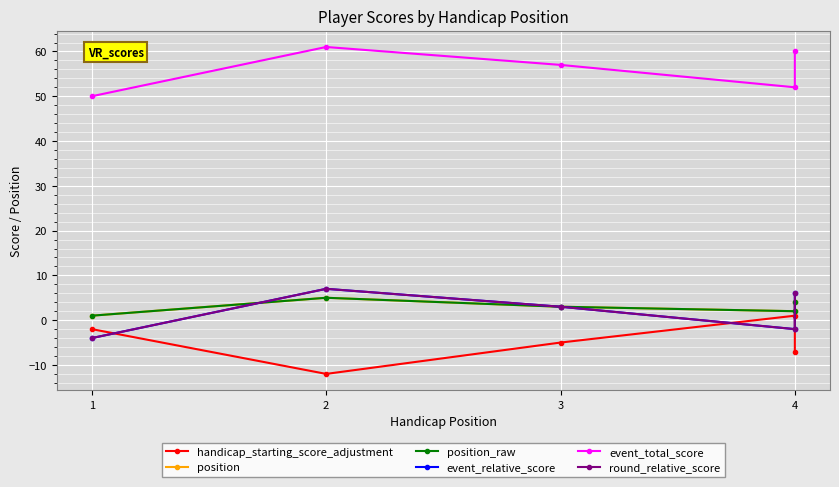

Rank the series by their maximum value, from highest to lowest.

event_total_score, event_relative_score, round_relative_score, position, position_raw, handicap_starting_score_adjustment